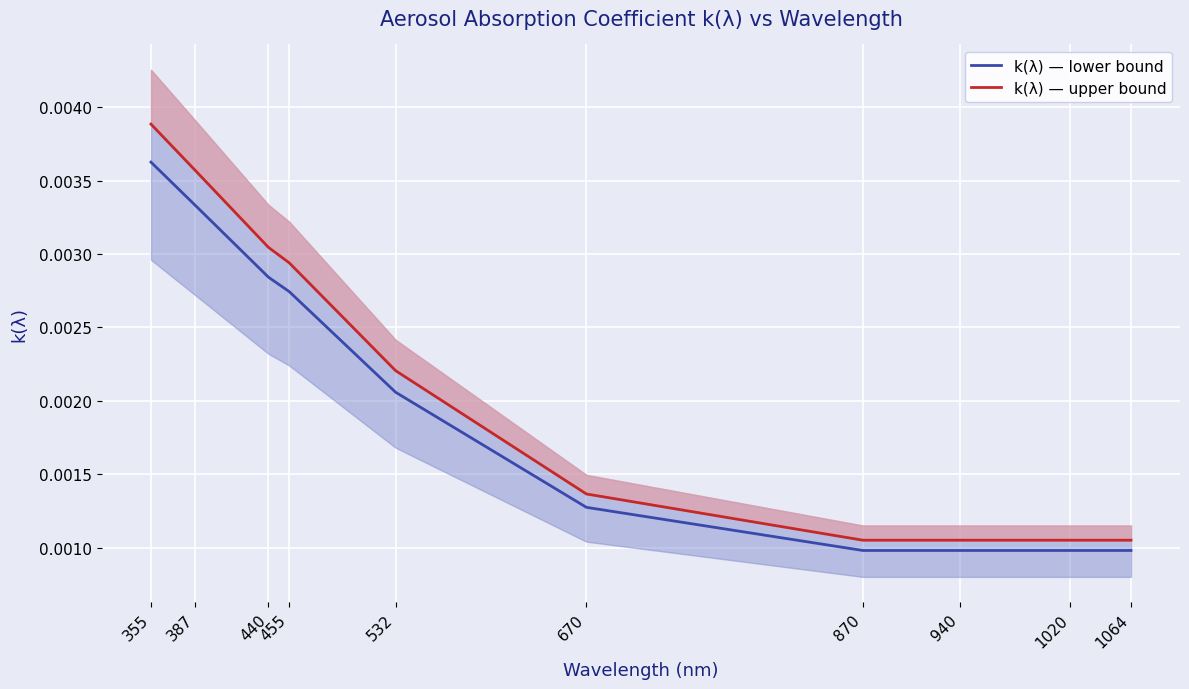

At which label does k(λ) — upper bound reach its peak?

355